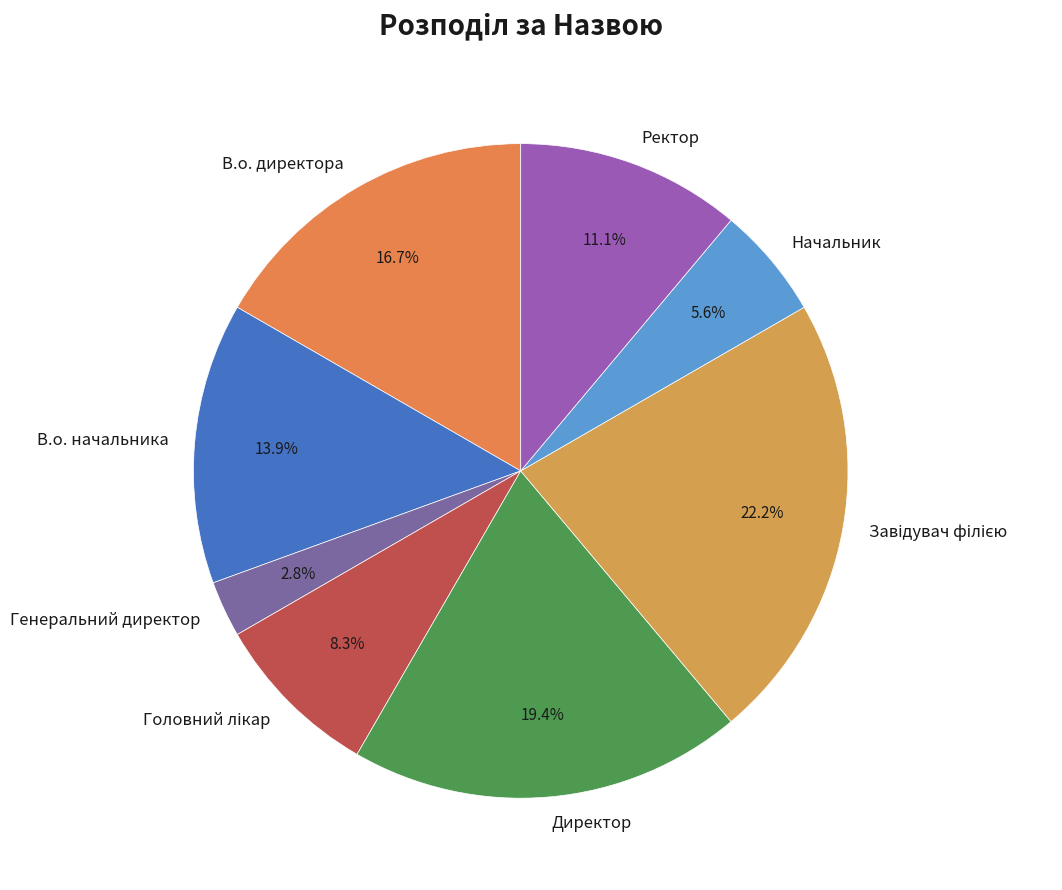

The Ректор slice represents 11% of the pie. True or false?

True